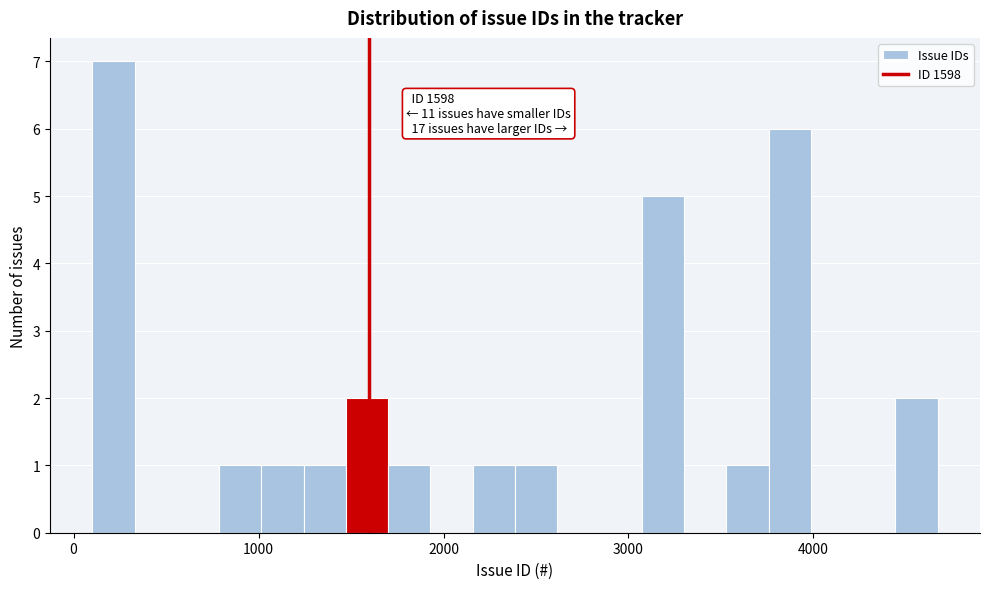

Read against the x-axis, roughly where is the centre of the tallest bar?

200